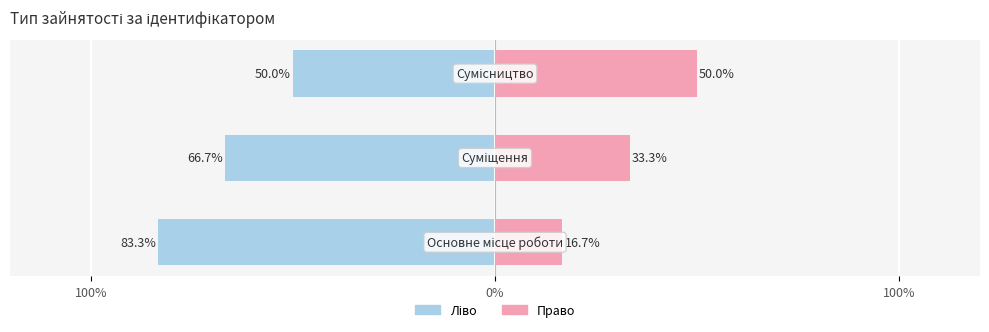

What is the difference between the maximum and minimum values in the Ідентифікатор (право) series?

33.3